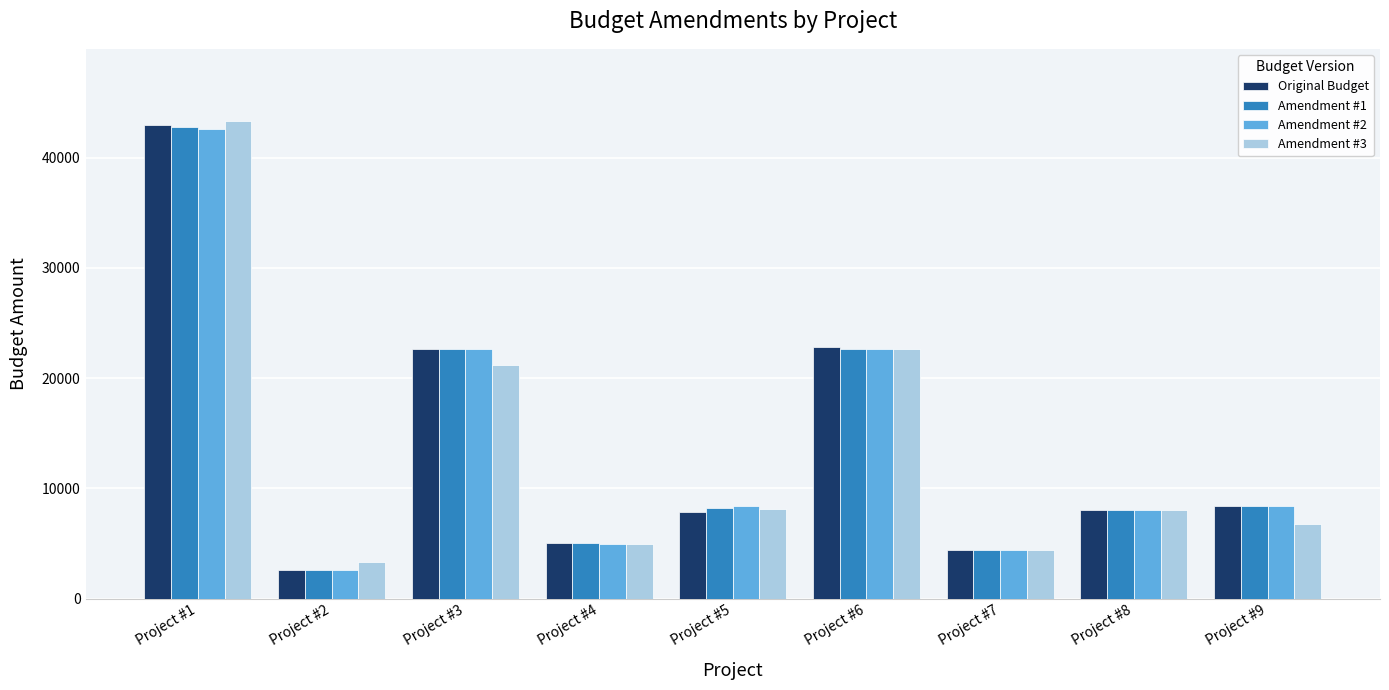

The value of Original Budget at Project #4 is 4995. True or false?

True